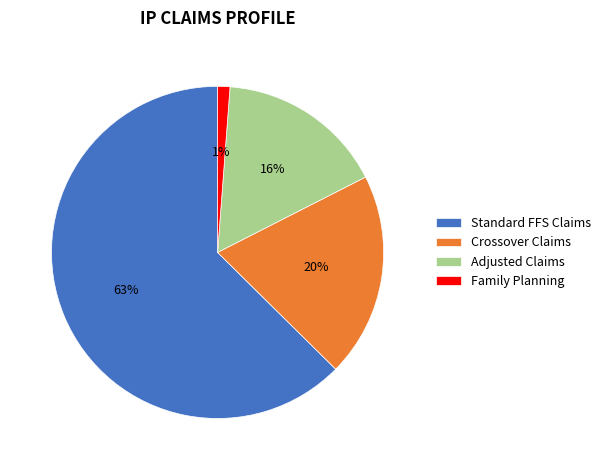

Count the number of slices in the pie.

4